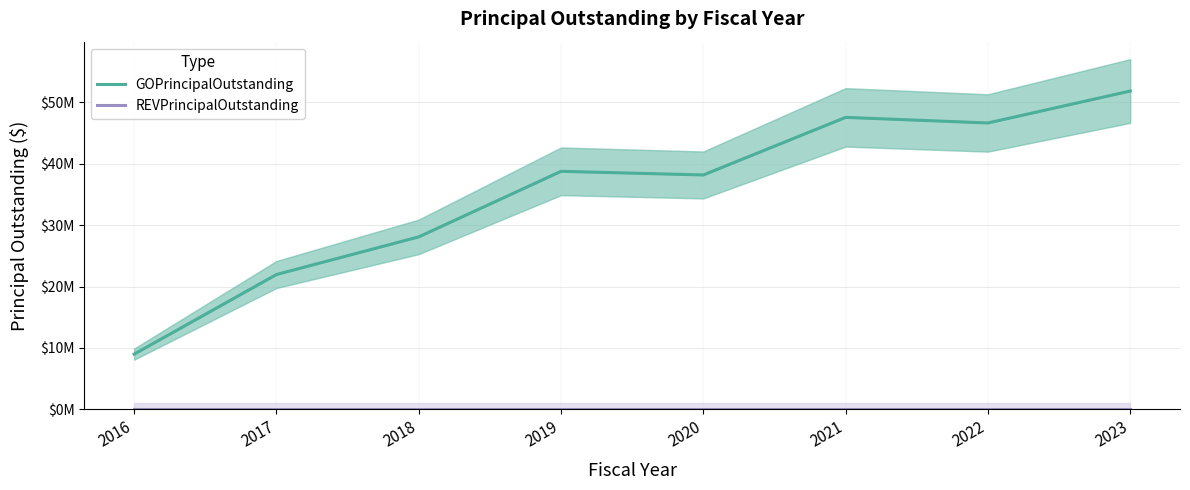

Is the value of REVPrincipalOutstanding at 2016 greater than the value of GOPrincipalOutstanding at 2017?

No